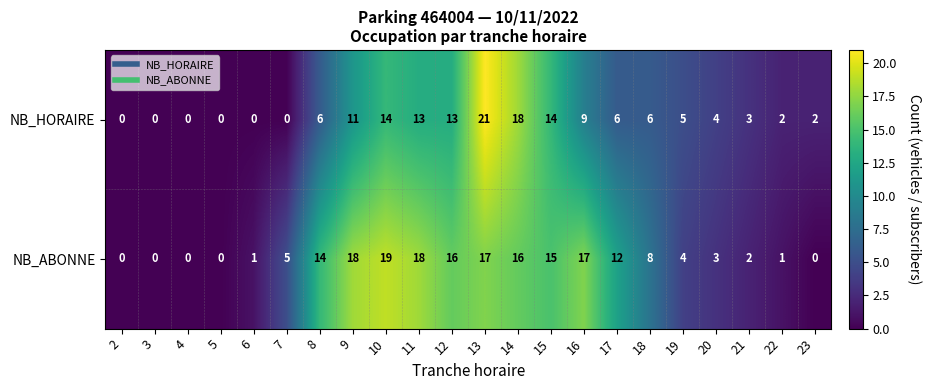

Which series has the widest spread of values?

NB_HORAIRE